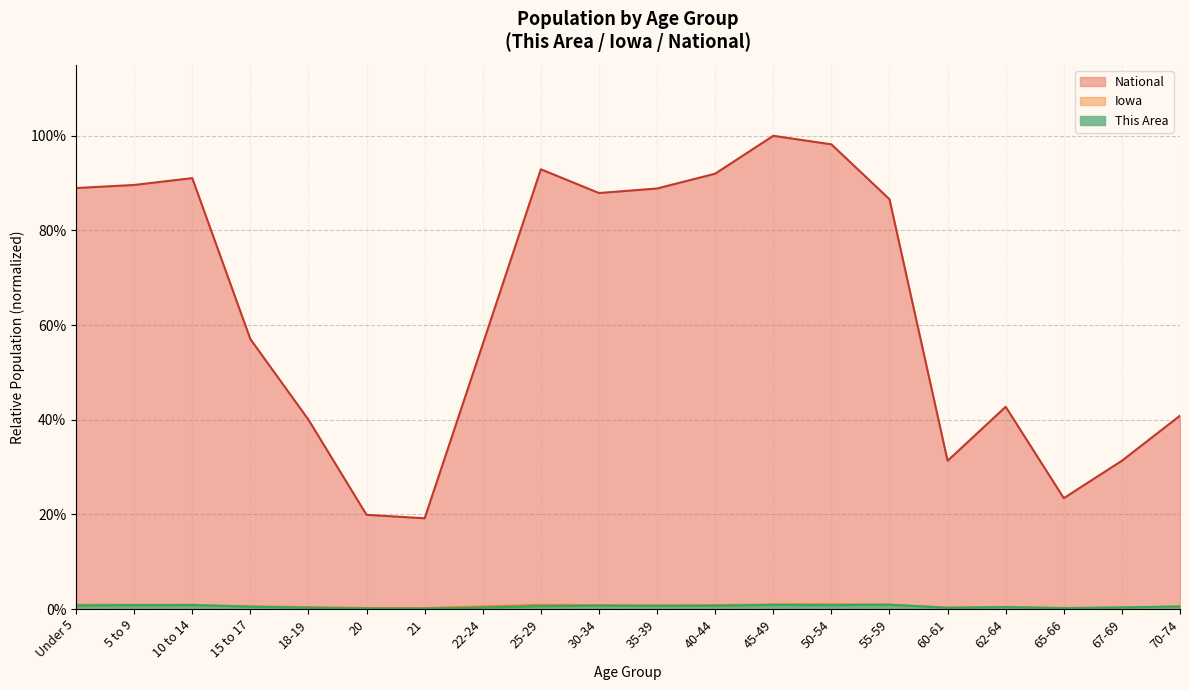

In Iowa, how many points are lower than both neighbors (excluding endpoints)?

5